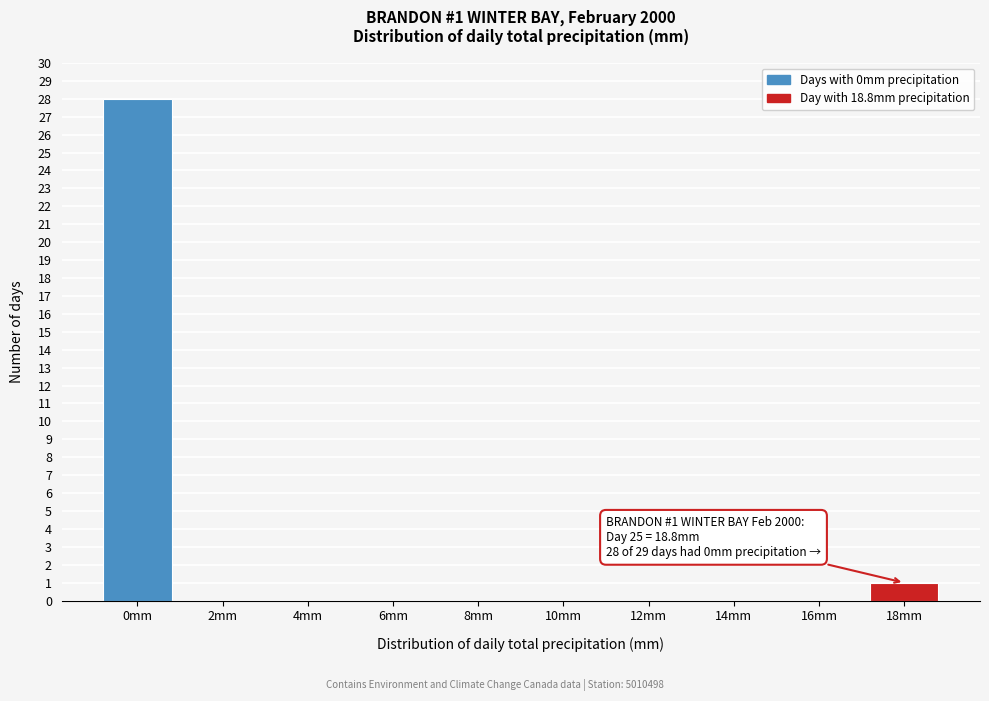

Reading left to right, list all the values displayed in this chart.

0mm=28	2mm=0	4mm=0	6mm=0	8mm=0	10mm=0	12mm=0	14mm=0	16mm=0	18mm=1